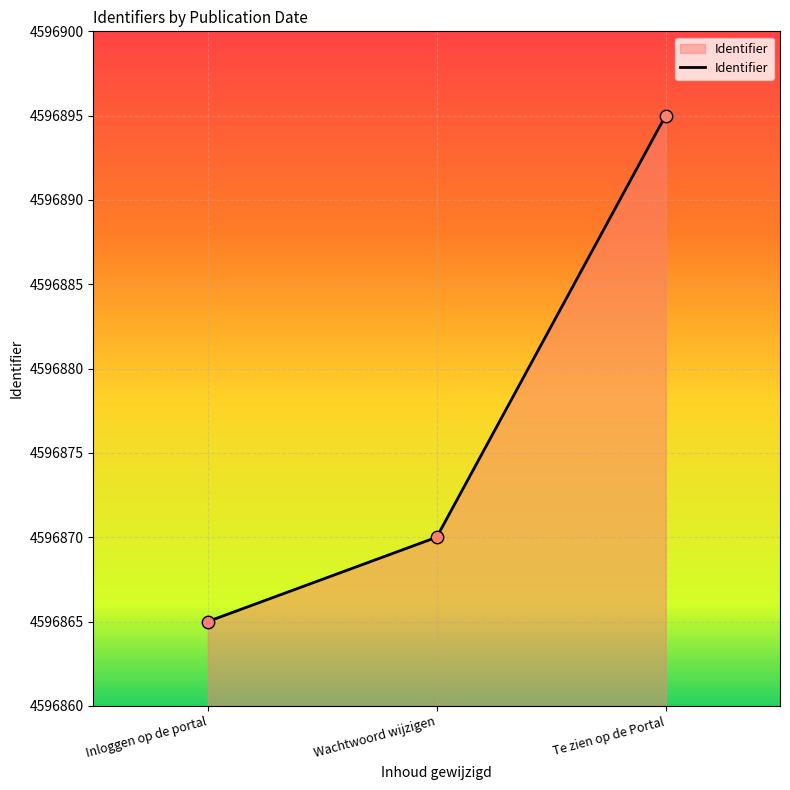

Approximately how many times larger is the value at Inloggen op de portal compared to Te zien op de Portal?

1.0